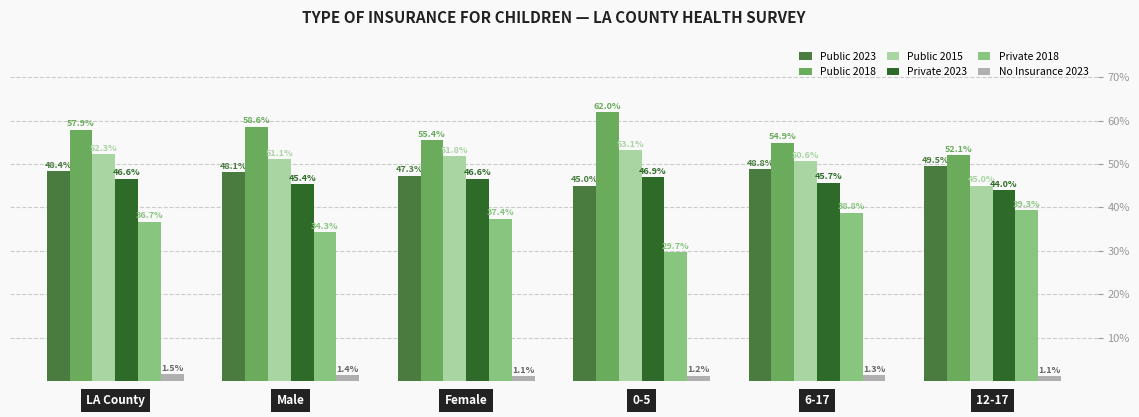

Which series has the largest total across all categories?

Public 2018